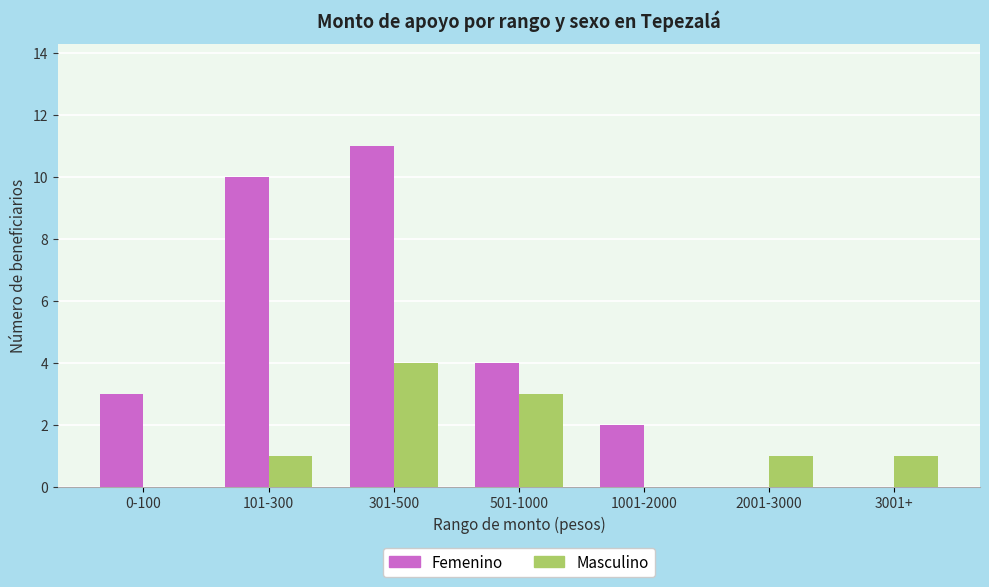

Which label corresponds to the largest value in the chart?

301-500